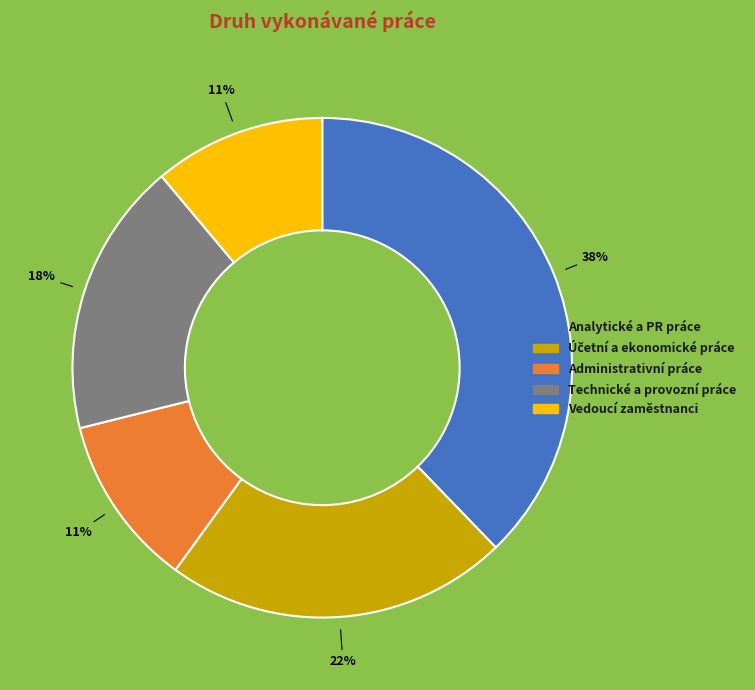

The Vedoucí zaměstnanci slice represents 1% of the pie. True or false?

False